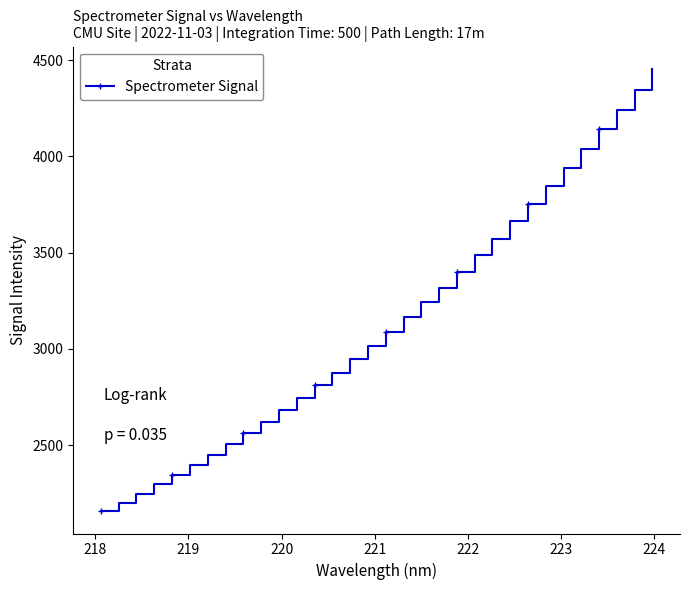

Count the number of values greater than 3089.

16